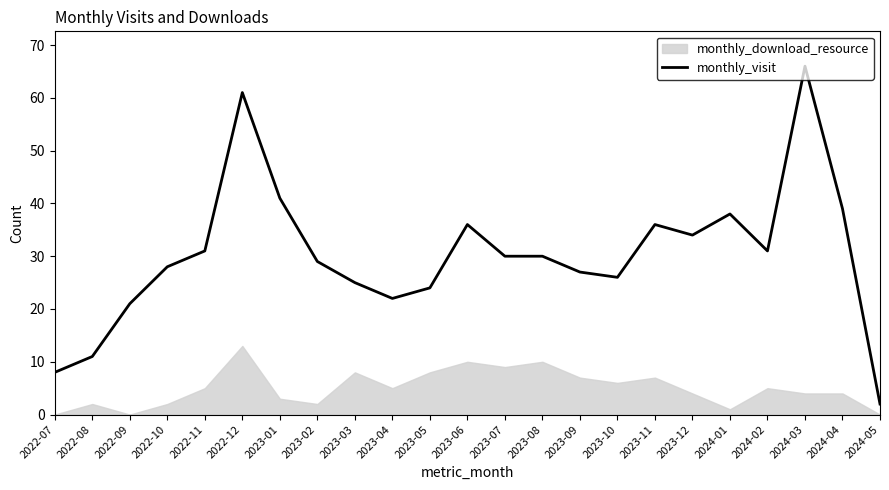

How many lines are shown in the chart?

1